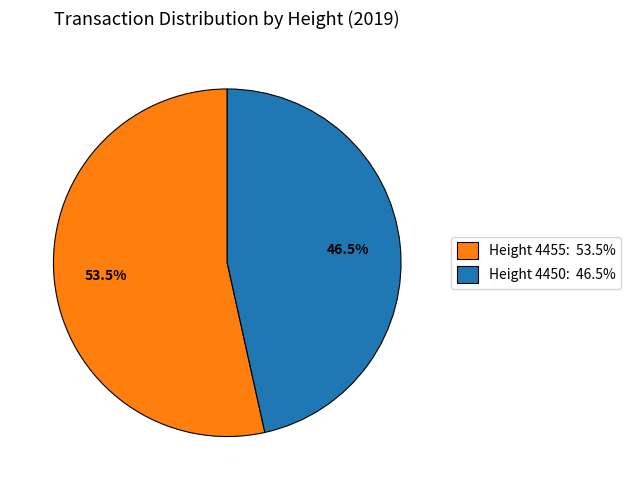

Rank the categories by value from highest to lowest.

Height 4455: 53.5%, Height 4450: 46.5%